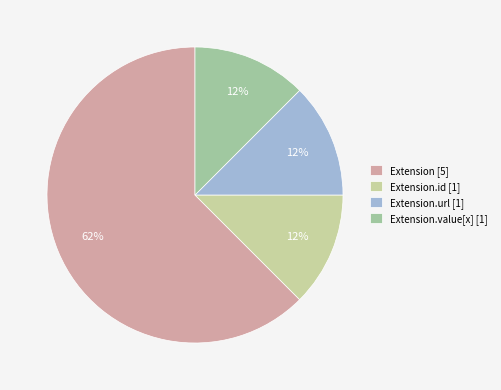

Is it true that Extension [5] is 56% of the pie?

False